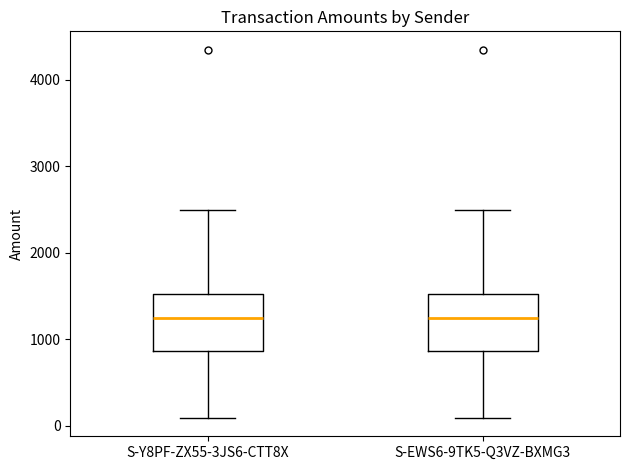

Reading left to right, transcribe this box plot: for each box, give where its median line is, the range the box spans, and where its two whiskers end, as read against the y-axis. The values are not printed on the chart, so give them approximately, as read against the axis.

S-Y8PF-ZX55-3JS6-CTT8X: median 1200, box 900 to 1500, whiskers 100 to 2500
S-EWS6-9TK5-Q3VZ-BXMG3: median 1200, box 900 to 1500, whiskers 100 to 2500